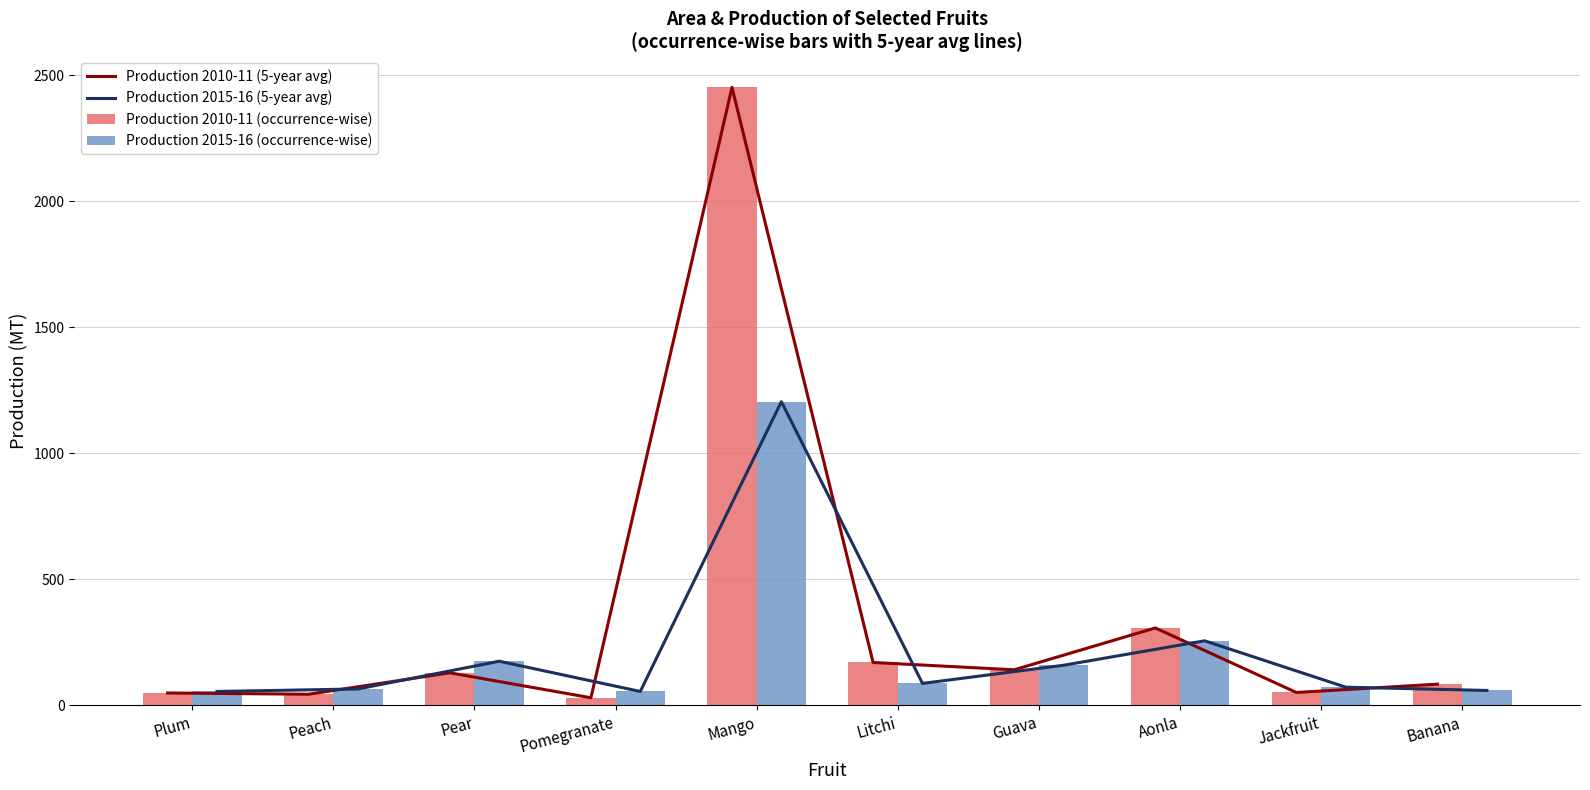

Reading left to right, transcribe all the data shown in this chart.

Production 2010-11 (5-year avg): 49	44	129	30	2452	170	141	307	51	84
Production 2015-16 (5-year avg): 55	65	175	55	1205	87	159	256	72	59
Production 2010-11 (occurrence-wise): 49	44	129	30	2452	170	141	307	51	84
Production 2015-16 (occurrence-wise): 55	65	175	55	1205	87	159	256	72	59